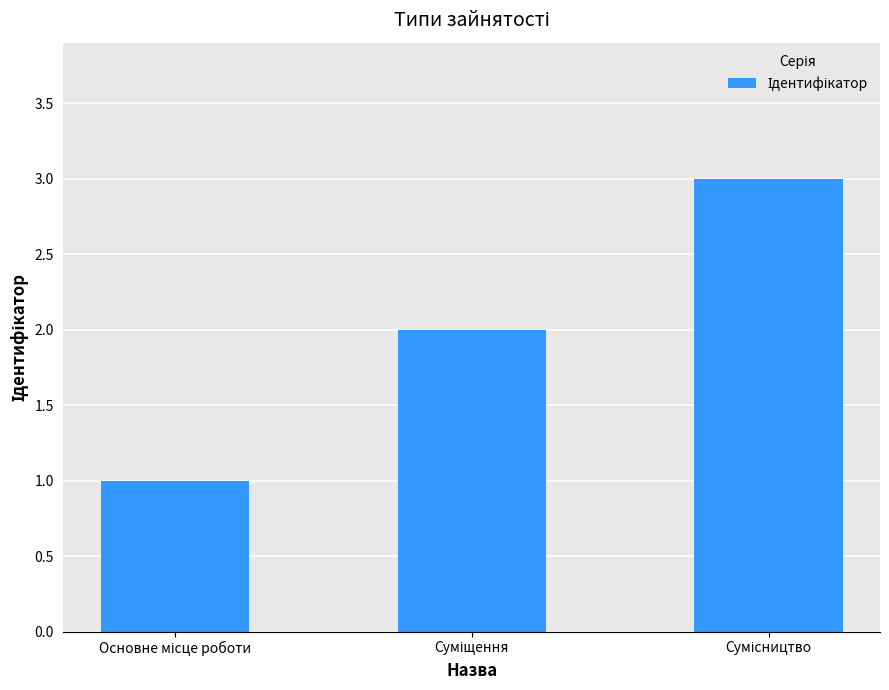

What is the sum of all values?

6